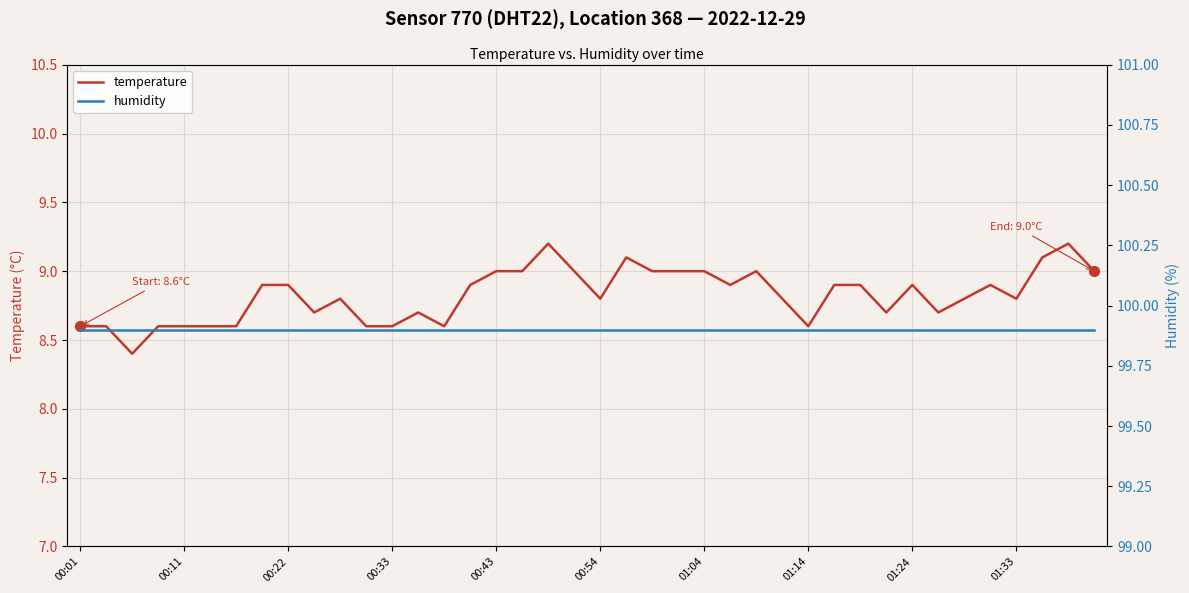

Which series has the largest total across all categories?

humidity